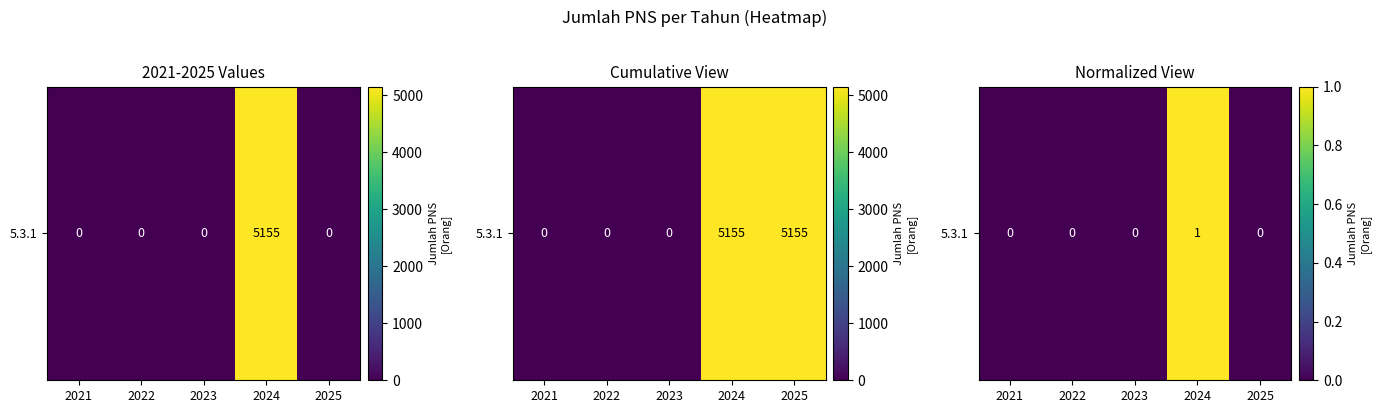

Rank the categories by value from lowest to highest.

2021, 2022, 2023, 2025, 2024